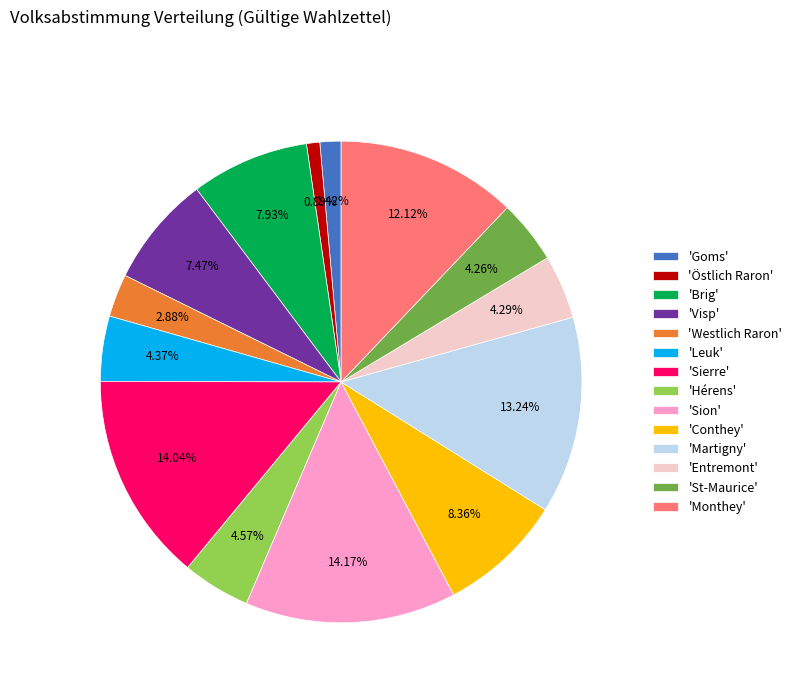

How many slices are in this pie chart?

14